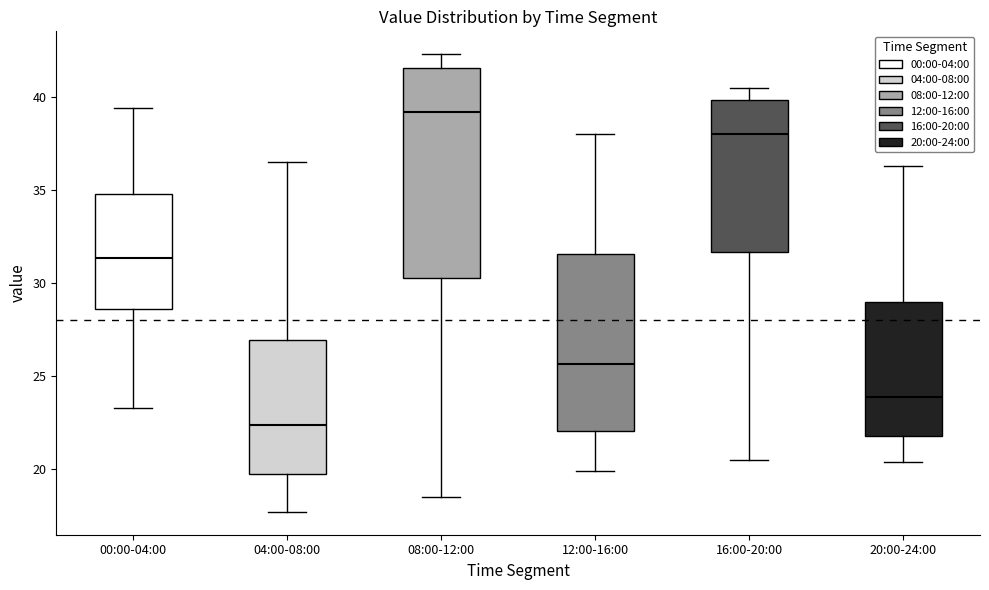

Reading left to right, read every box against the y-axis: the position of its median line, the range the box covers, and the ends of its whiskers. The values are not printed on the chart, so give them approximately, as read against the axis.

00:00-04:00: median 31.5, box 28.5 to 35.0, whiskers 23.5 to 39.5
04:00-08:00: median 22.5, box 19.5 to 27.0, whiskers 17.5 to 36.5
08:00-12:00: median 39.0, box 30.5 to 41.5, whiskers 18.5 to 42.5
12:00-16:00: median 25.5, box 22.0 to 31.5, whiskers 20.0 to 38.0
16:00-20:00: median 38.0, box 31.5 to 40.0, whiskers 20.5 to 40.5
20:00-24:00: median 24.0, box 22.0 to 29.0, whiskers 20.5 to 36.5